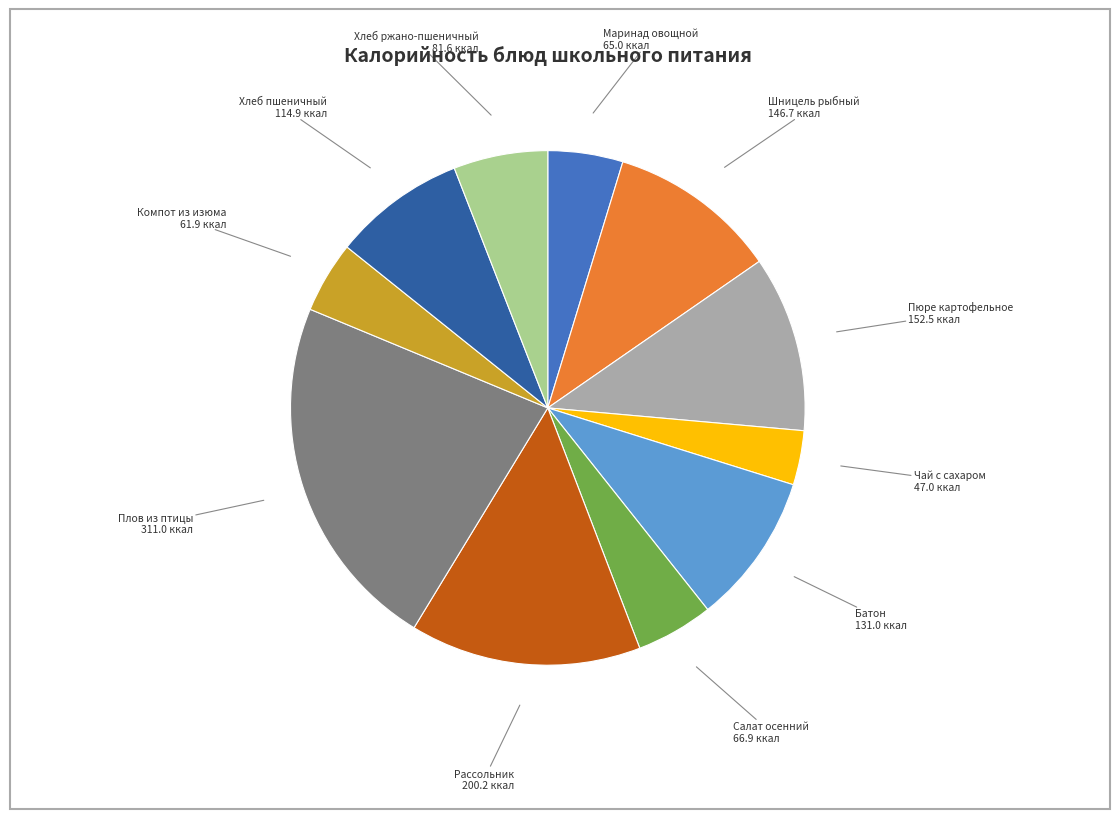

How many slices are in this pie chart?

11